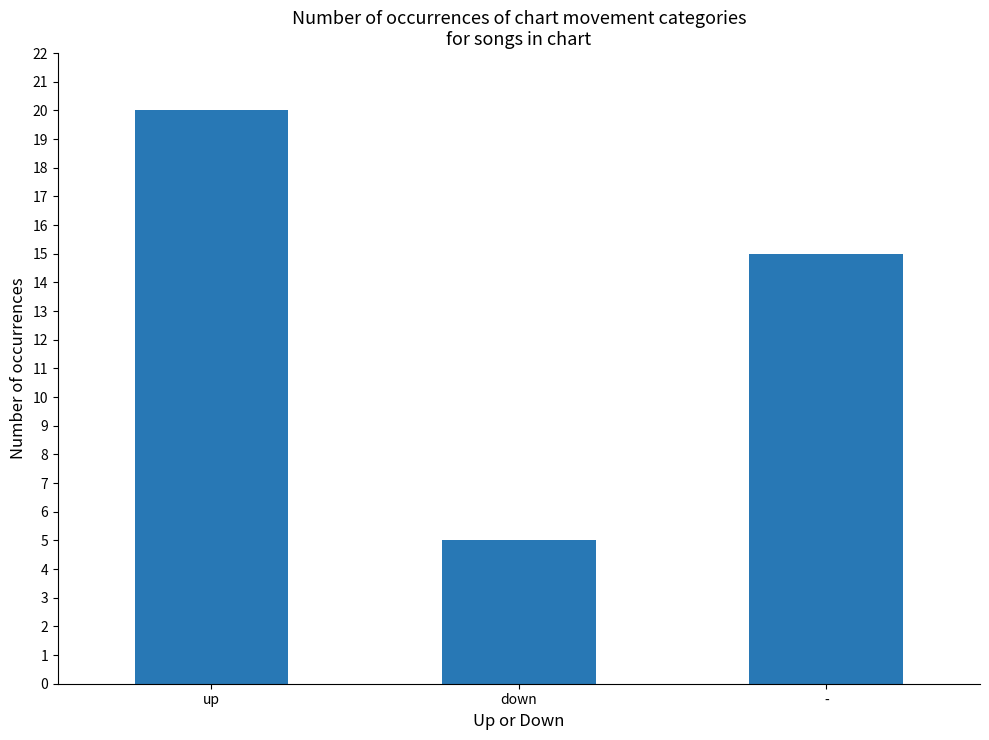

The value at down is 2. True or false?

False